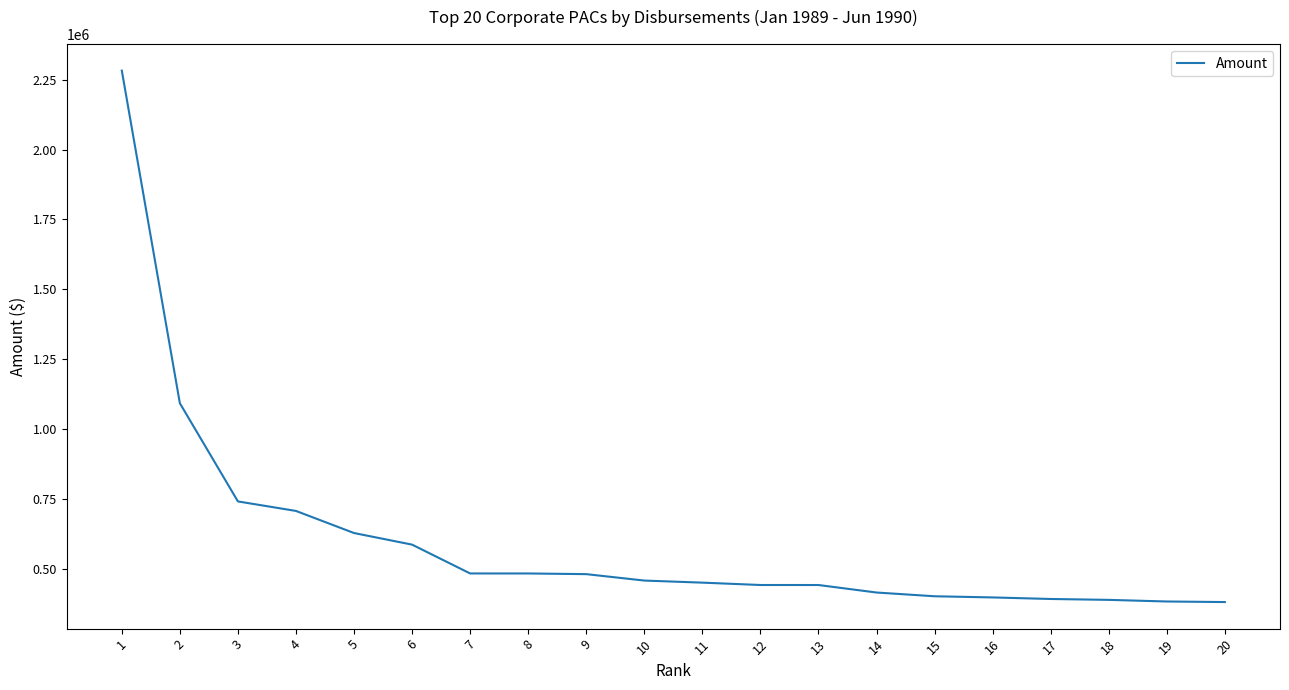

The chart shows a value of 397970 at 16. True or false?

True